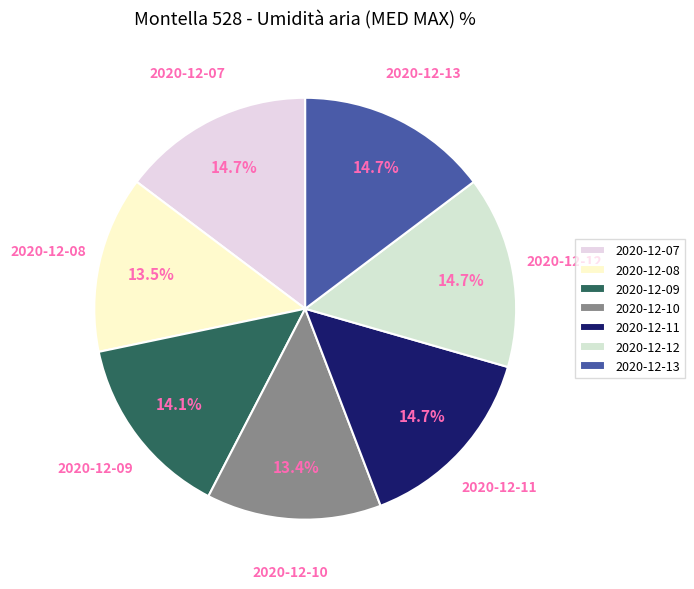

What is the ratio of the value at 2020-12-07 to the value at 2020-12-13?

1.0